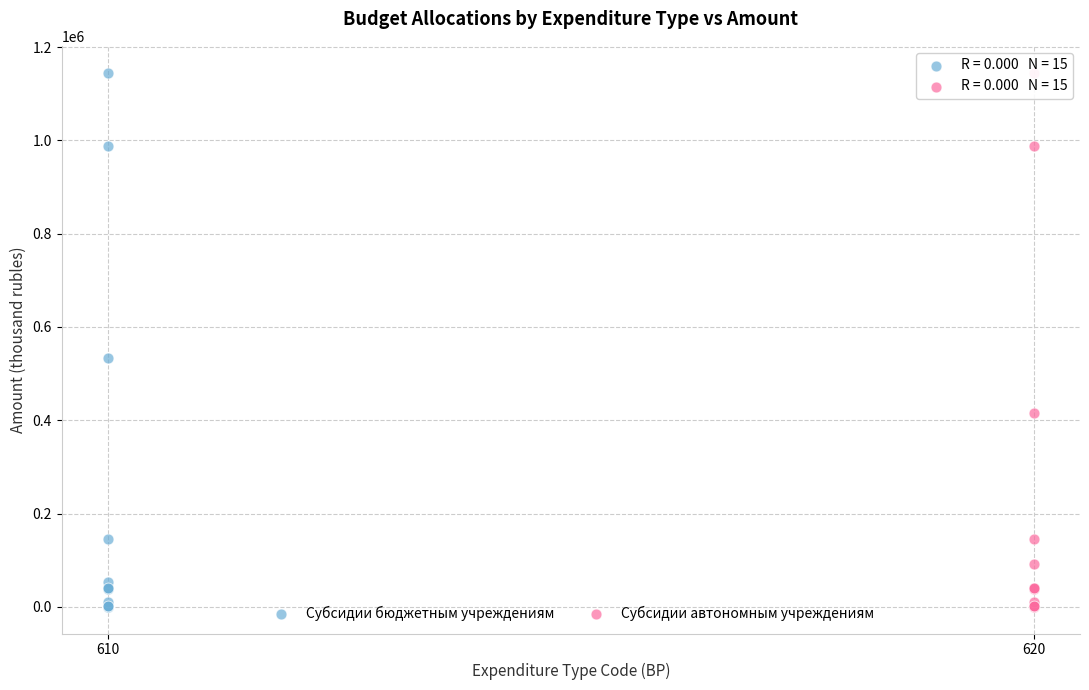

Which series has the largest Y range (max minus min)?

Субсидии бюджетным учреждениям